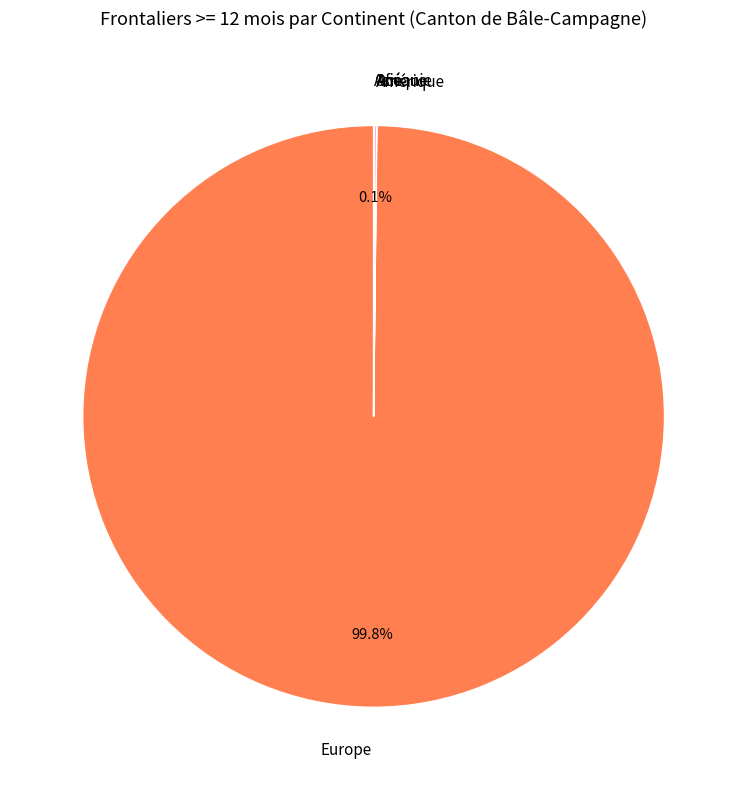

Which category accounts for the majority?

Europe